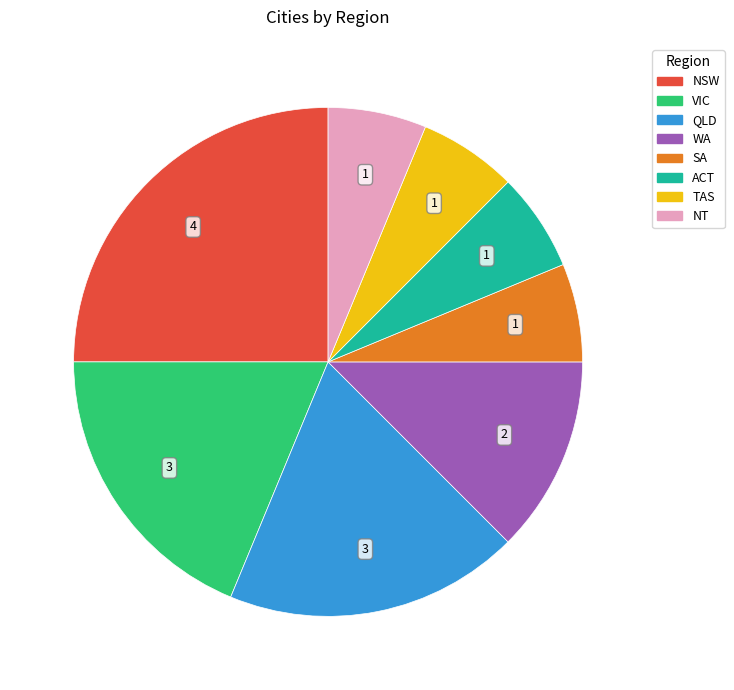

True or false: NSW accounts for 11% of the total.

False